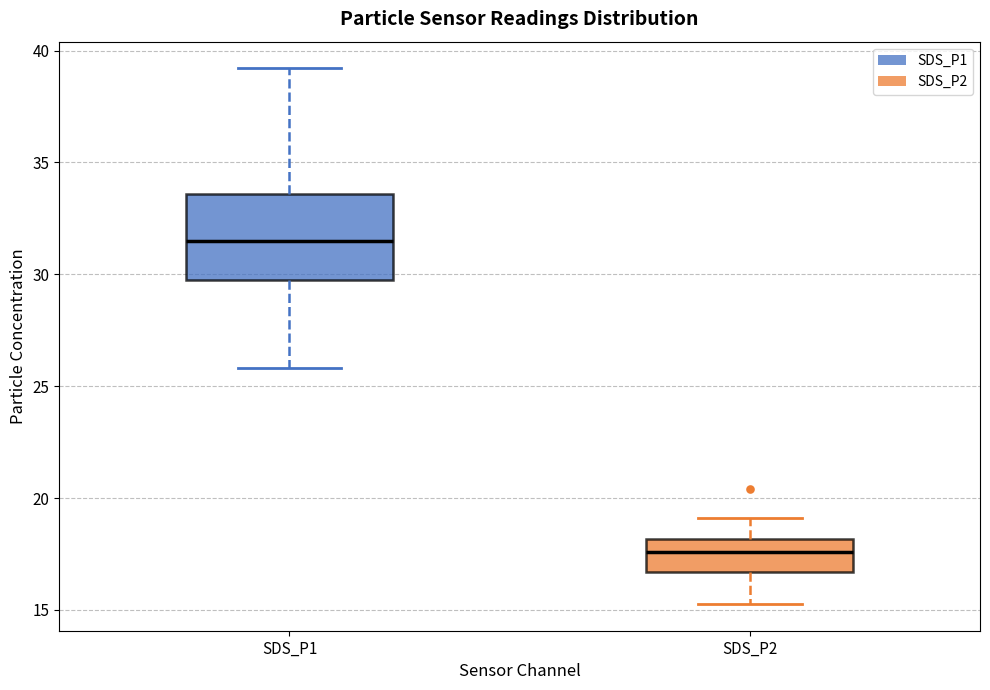

Which box is the tallest, from its lower edge to its upper edge?

SDS_P1